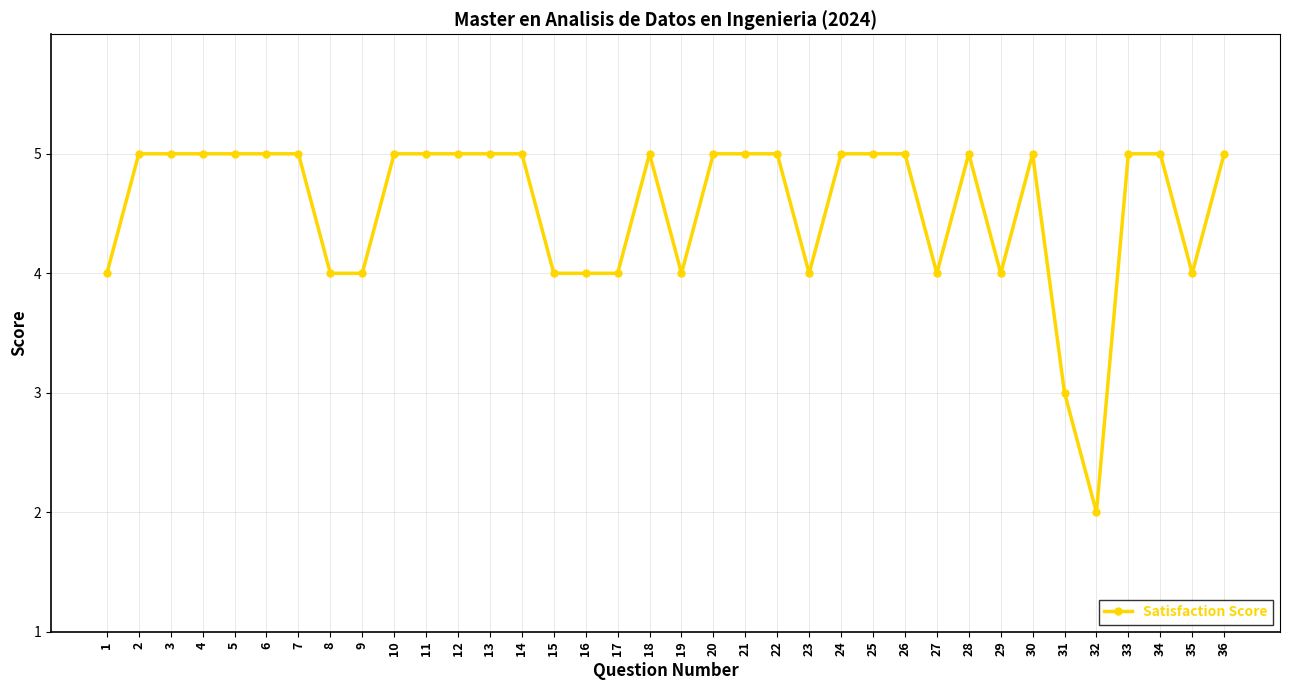

What is the sum of all values?

164